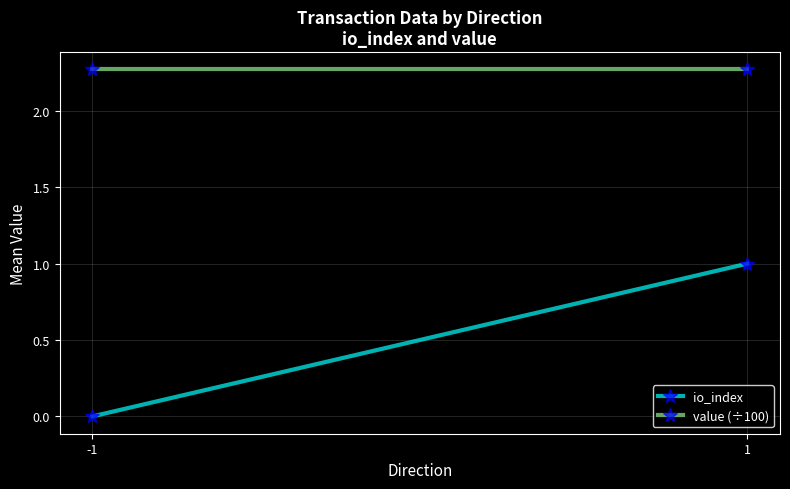

At which label does io_index reach its minimum?

-1